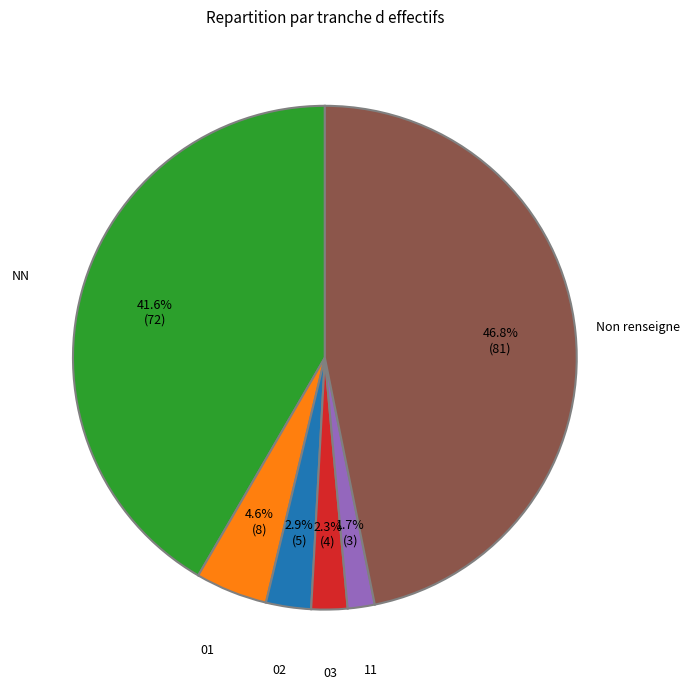

Does any single category account for the majority?

No